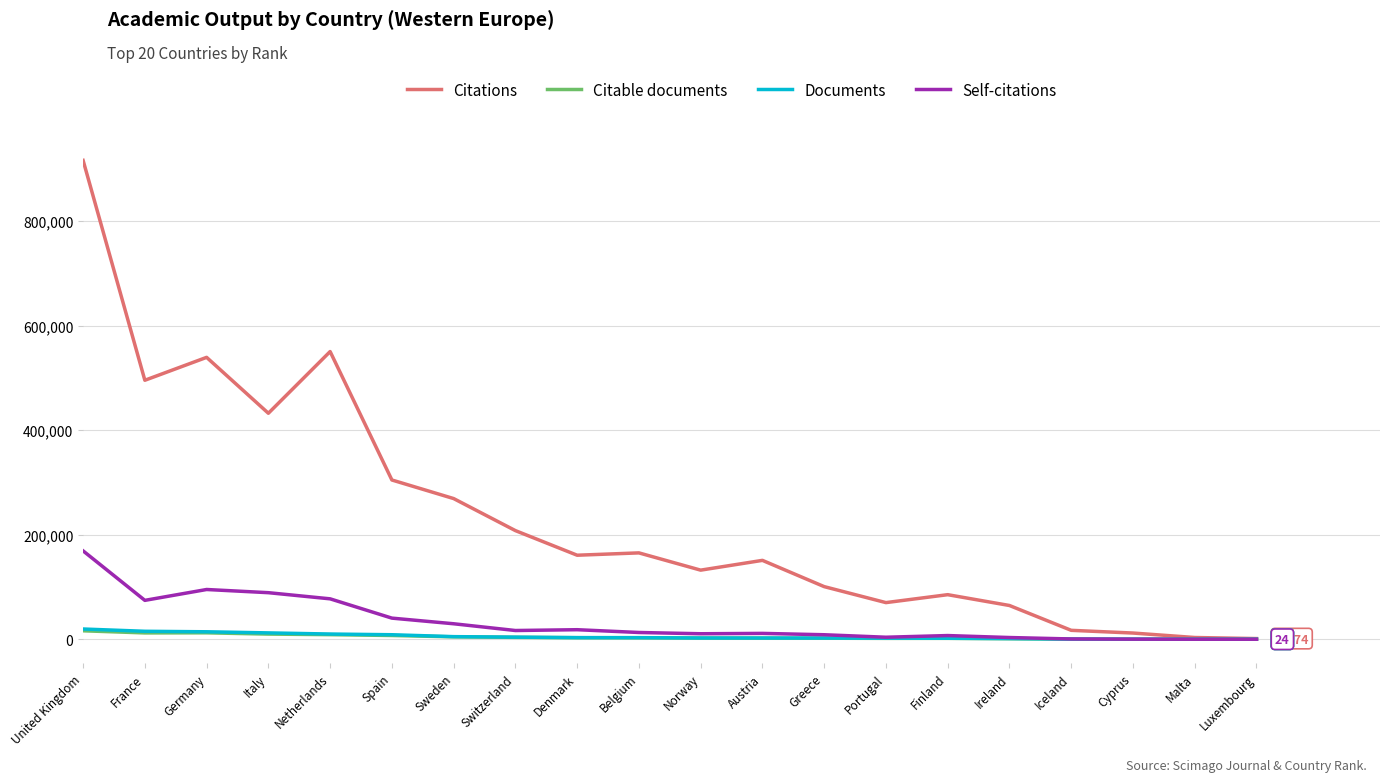

Which category has the highest value in the Citations series?

United Kingdom